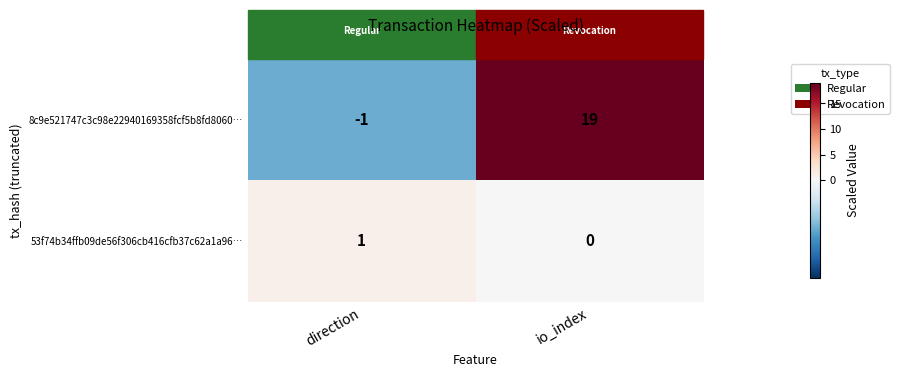

Which category has the highest value in the 53f74b34ffb09de56f306cb416cfb37c62a1a96… series?

direction